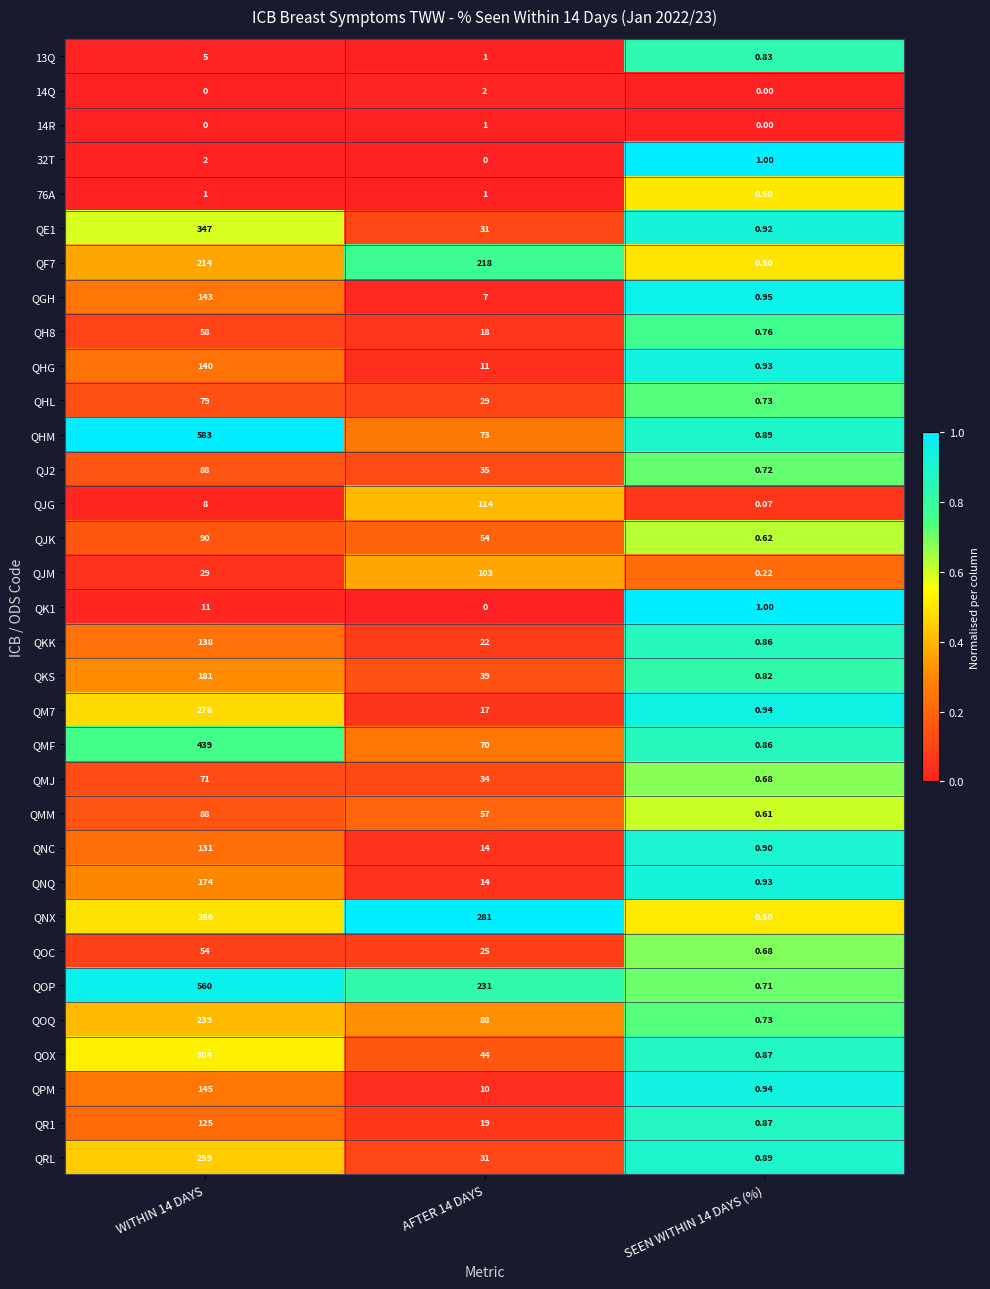

Which series changed the most between WITHIN 14 DAYS and SEEN WITHIN 14 DAYS (%)?

QHM